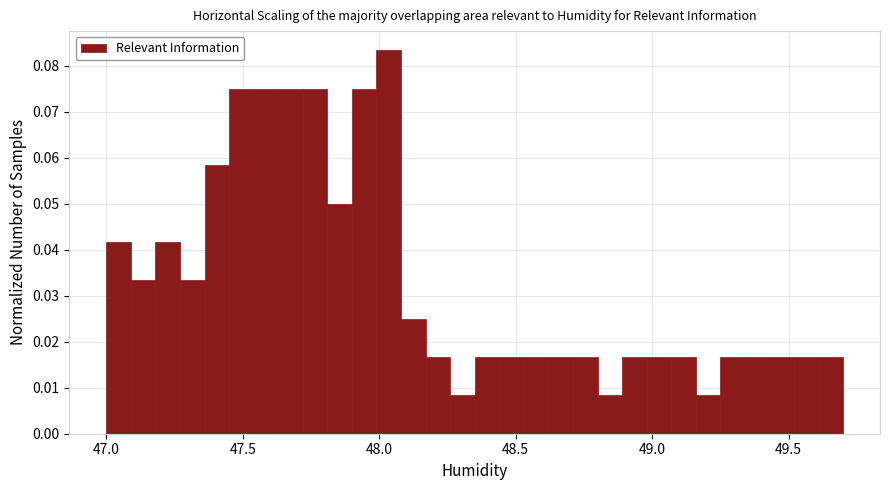

Around what value on the x-axis is the tallest bar? Give the approximate position of its centre, as read against the axis.

48.05